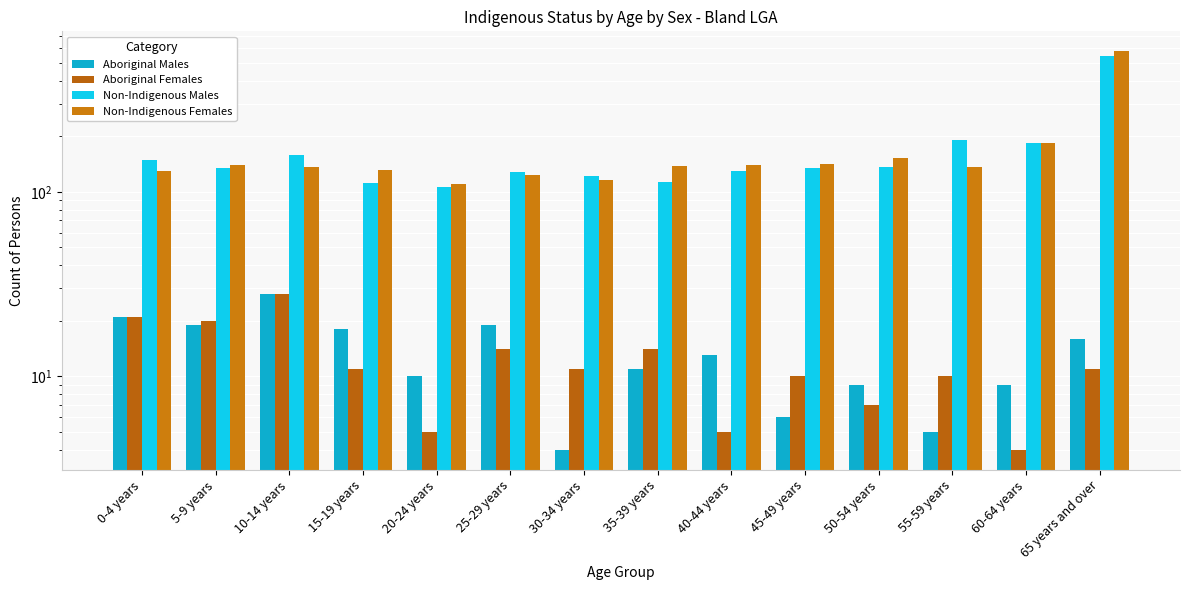

Reading left to right, list all the values displayed in this chart.

Aboriginal Males: 0-4 years=21	5-9 years=19	10-14 years=28	15-19 years=18	20-24 years=10	25-29 years=19	30-34 years=4	35-39 years=11	40-44 years=13	45-49 years=6	50-54 years=9	55-59 years=5	60-64 years=9	65 years and over=16
Aboriginal Females: 0-4 years=21	5-9 years=20	10-14 years=28	15-19 years=11	20-24 years=5	25-29 years=14	30-34 years=11	35-39 years=14	40-44 years=5	45-49 years=10	50-54 years=7	55-59 years=10	60-64 years=4	65 years and over=11
Non-Indigenous Males: 0-4 years=149	5-9 years=135	10-14 years=159	15-19 years=112	20-24 years=106	25-29 years=128	30-34 years=122	35-39 years=113	40-44 years=129	45-49 years=134	50-54 years=136	55-59 years=190	60-64 years=183	65 years and over=547
Non-Indigenous Females: 0-4 years=130	5-9 years=140	10-14 years=136	15-19 years=131	20-24 years=110	25-29 years=123	30-34 years=116	35-39 years=138	40-44 years=139	45-49 years=141	50-54 years=152	55-59 years=137	60-64 years=184	65 years and over=577